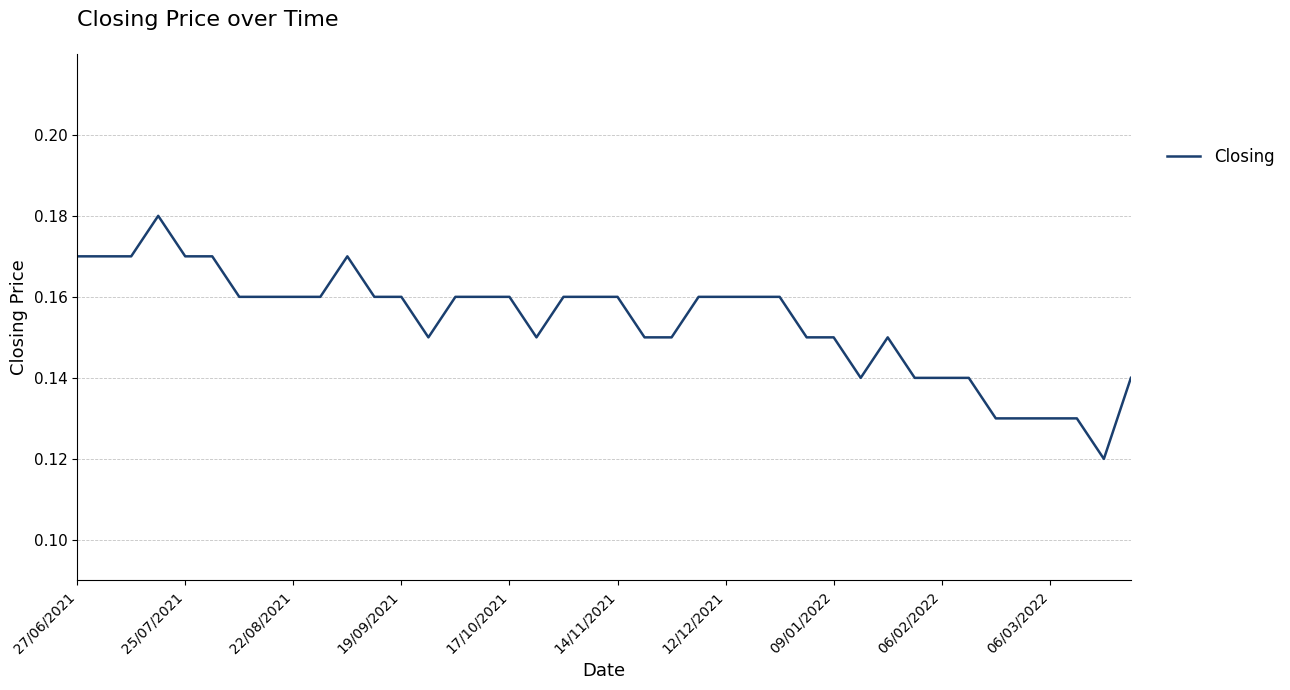

What is the minimum value shown in the chart?

0.1